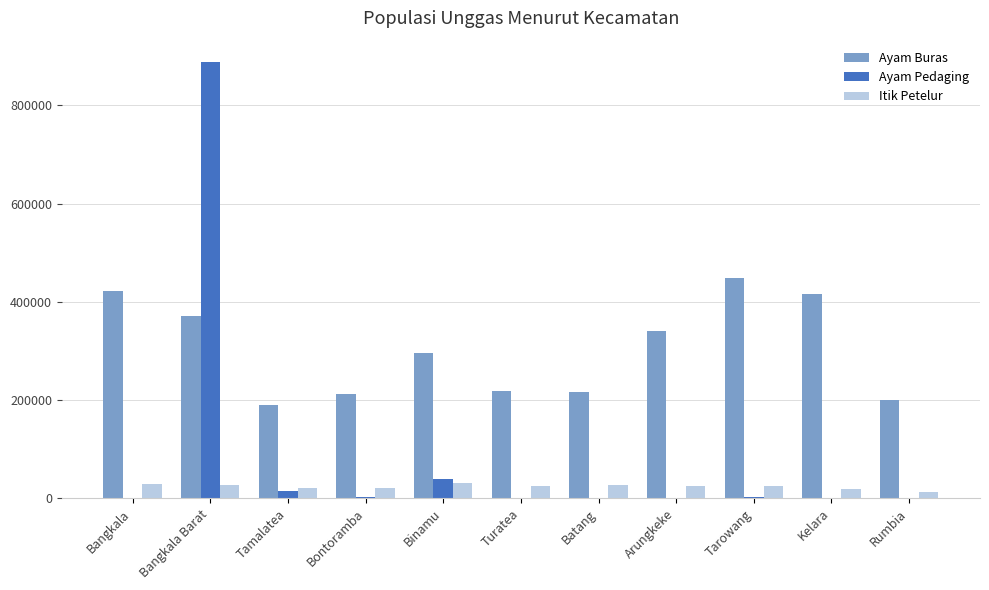

Is the value of Itik Petelur at Bangkala greater than the value of Ayam Pedaging at Tarowang?

Yes